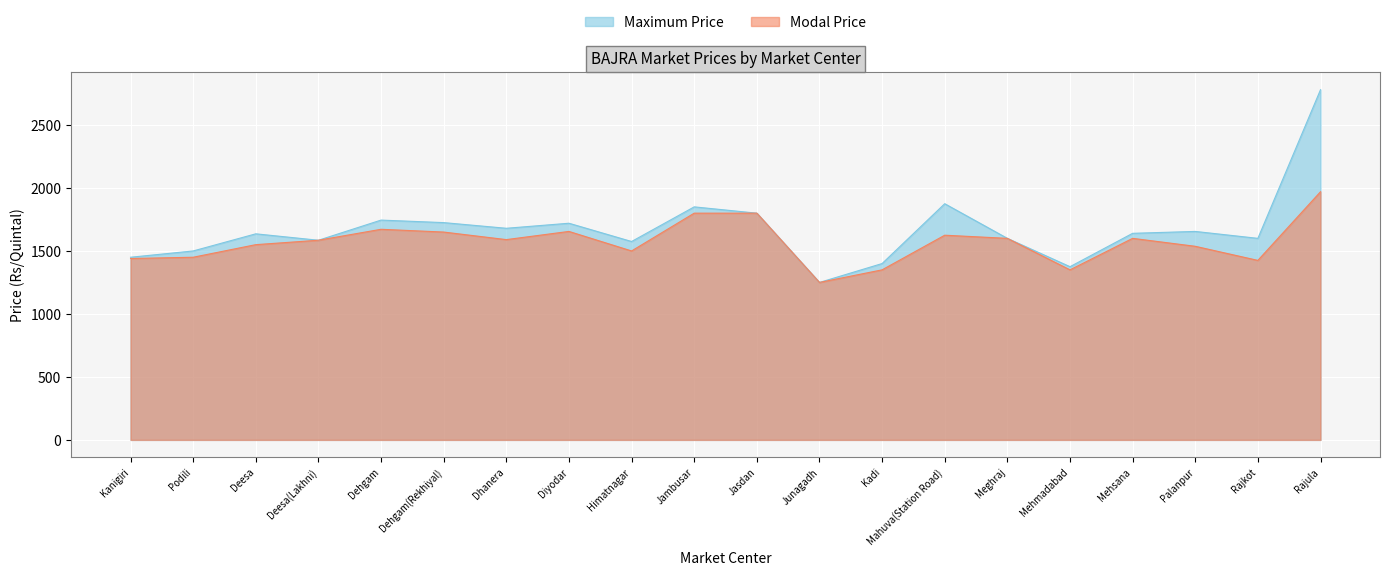

At which label does Modal Price first exceed 1590?

Dehgam